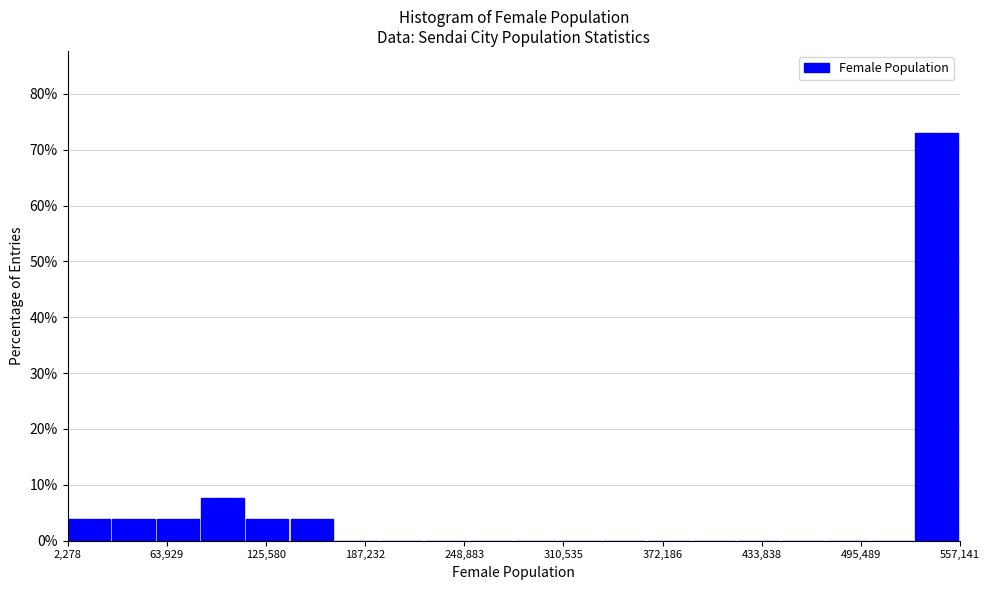

Read against the x-axis, roughly where is the centre of the tallest bar?

540000